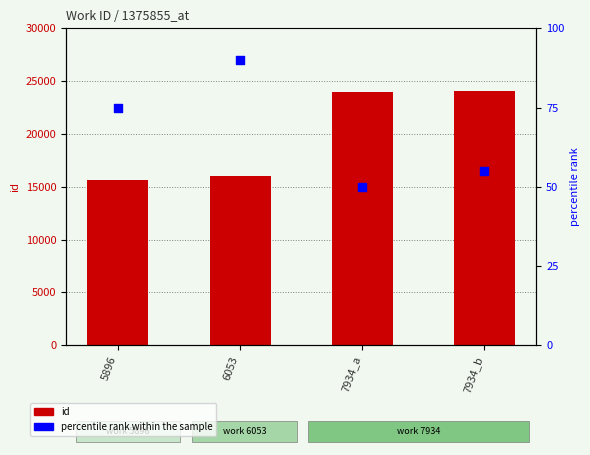

Which series contains the lowest Y value?

percentile rank within the sample